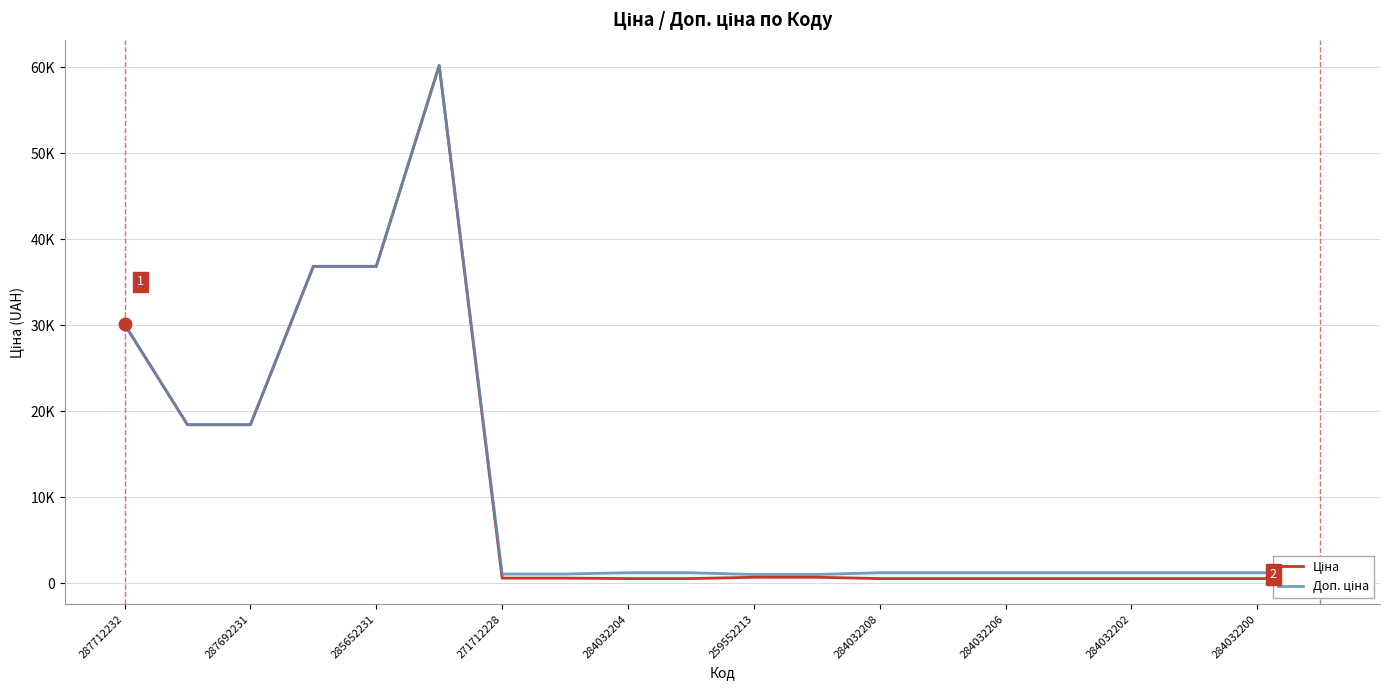

True or false: Доп. ціна has more than 0 interior local peaks.

True